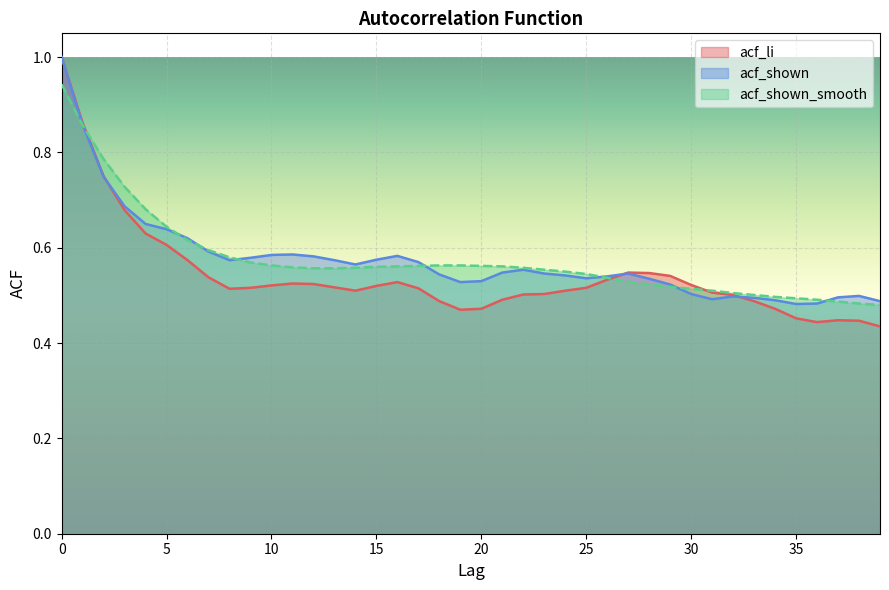

How many lines are shown in the chart?

3